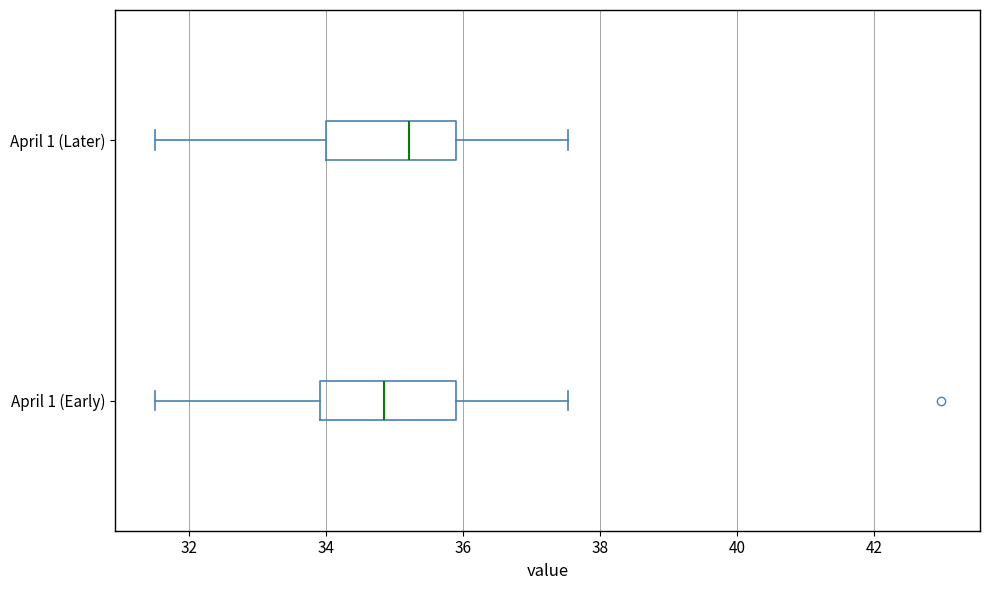

Which box has the furthest to the right median line?

April 1 (Later)